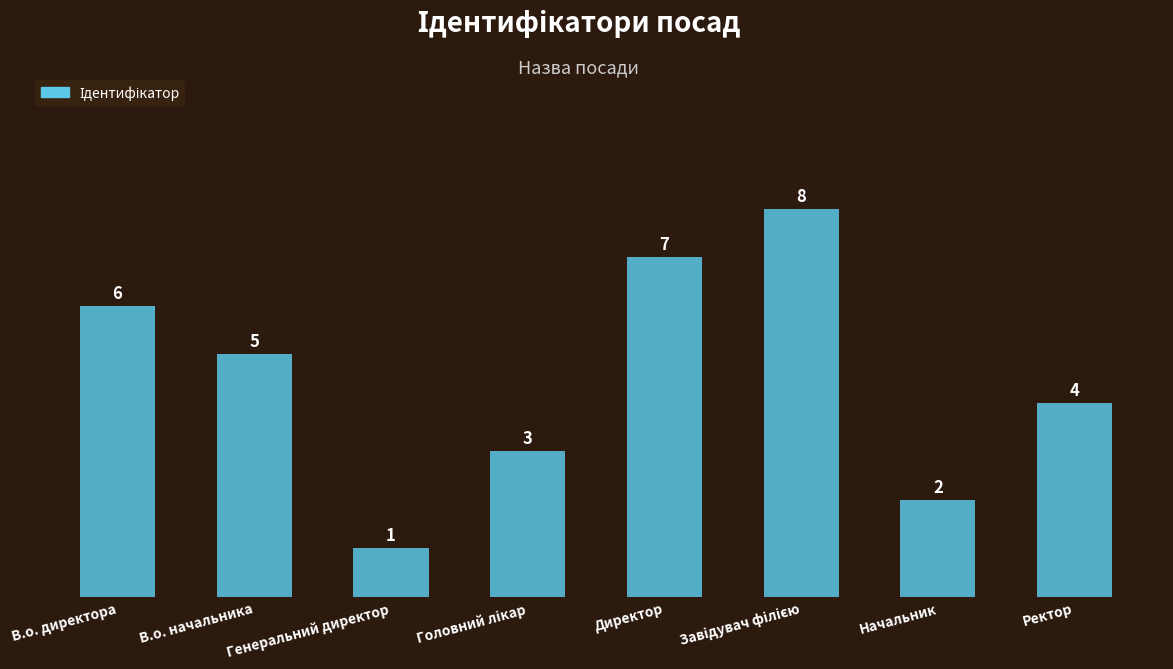

Count the number of data series in this chart.

1